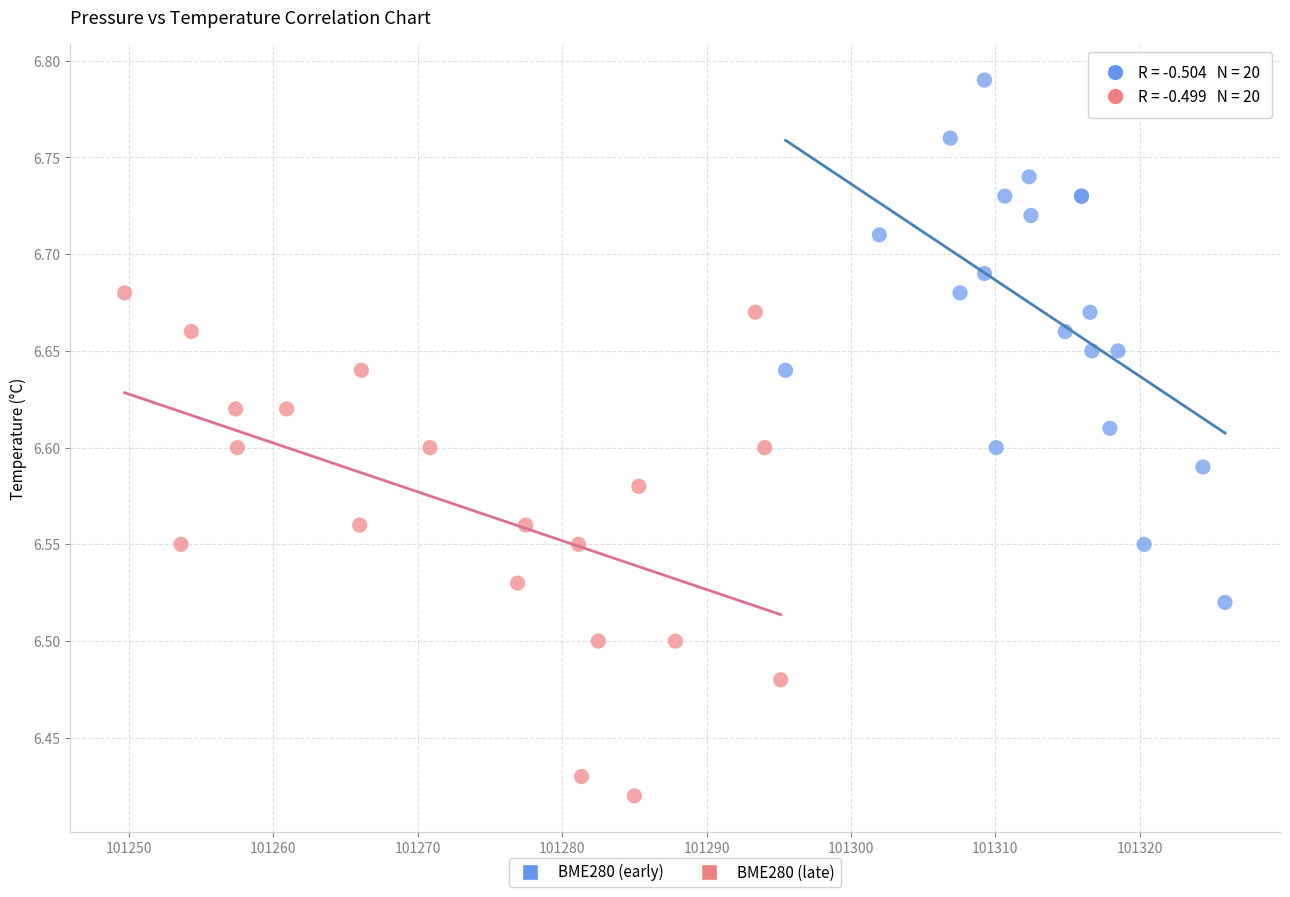

Which series contains the highest Y value?

BME280 (early)